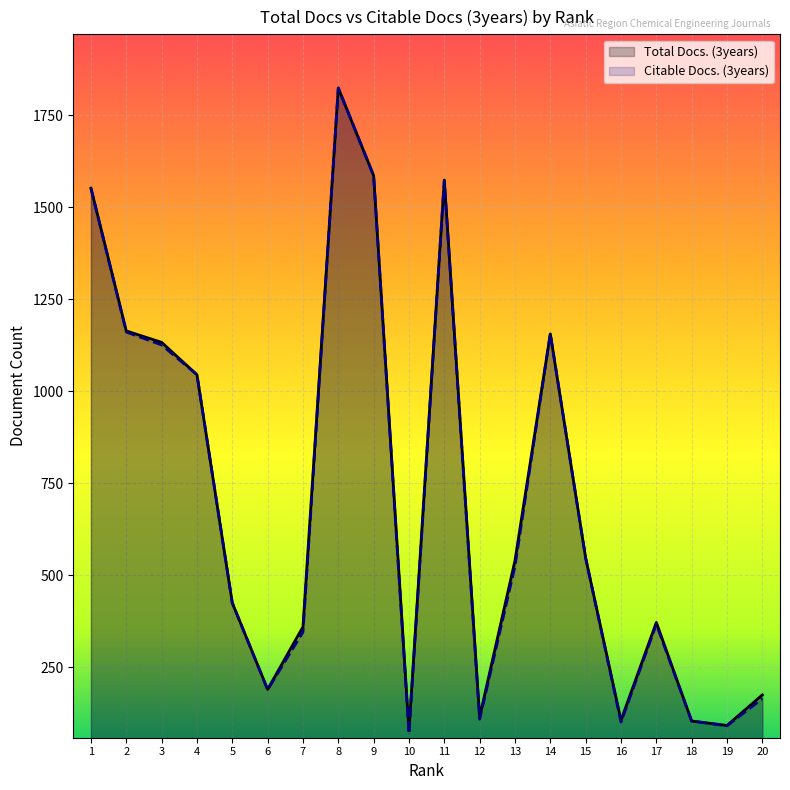

How many lines are shown in the chart?

2